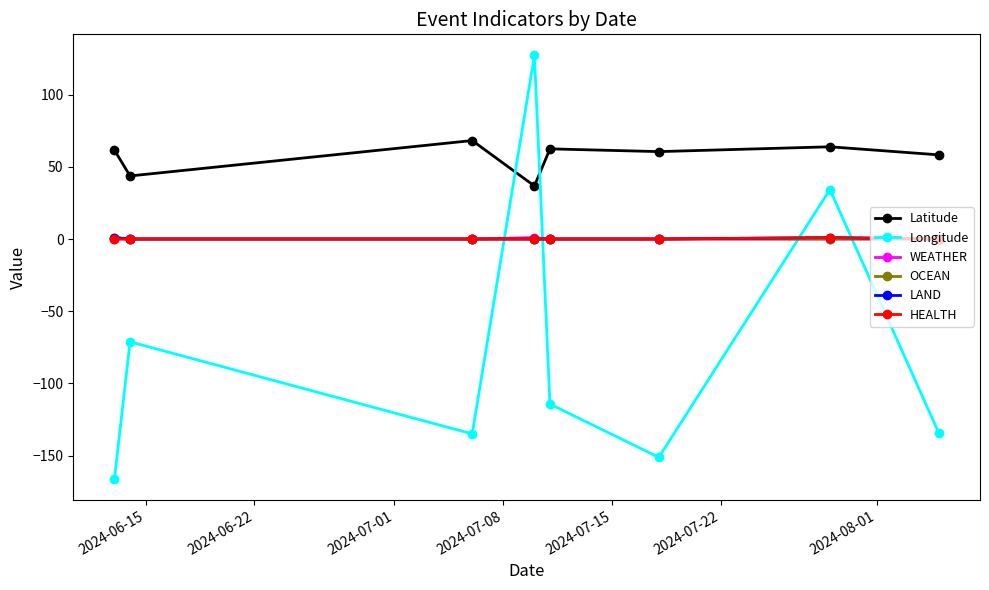

In Longitude, how many points are higher than both neighbors (excluding endpoints)?

3